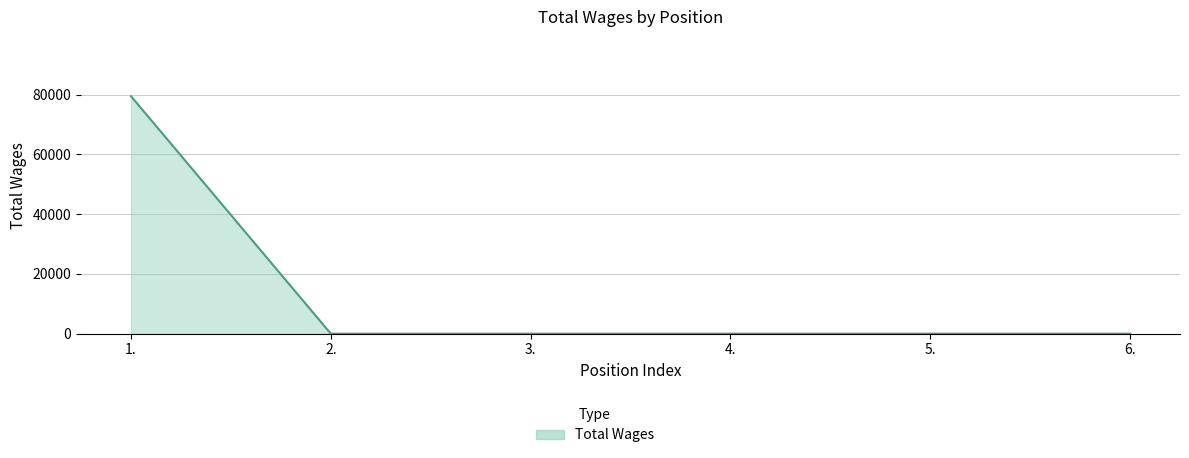

Count the number of data series in this chart.

1